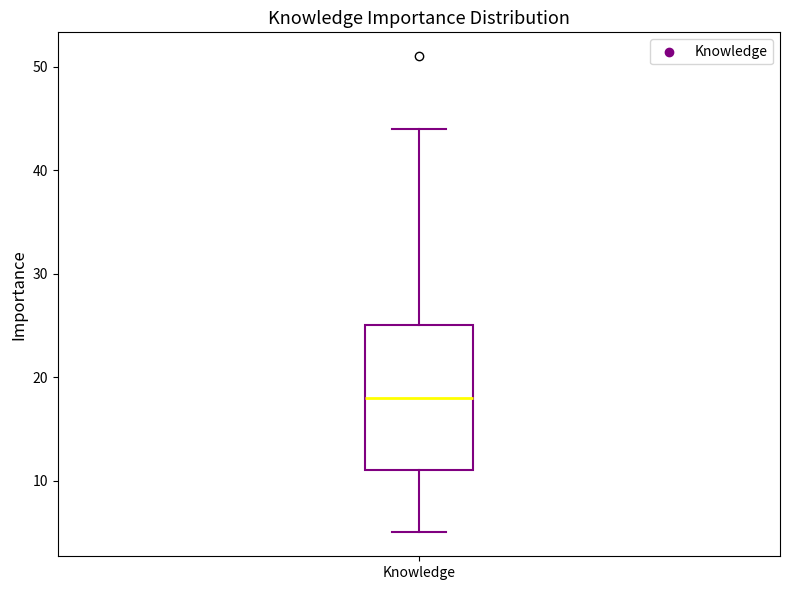

Transcribe this box plot: give where the median line is, the range the box spans, and where the two whiskers end, as read against the y-axis. The values are not printed on the chart, so give them approximately, as read against the axis.

median 18, box 11 to 25, whiskers 5 to 44